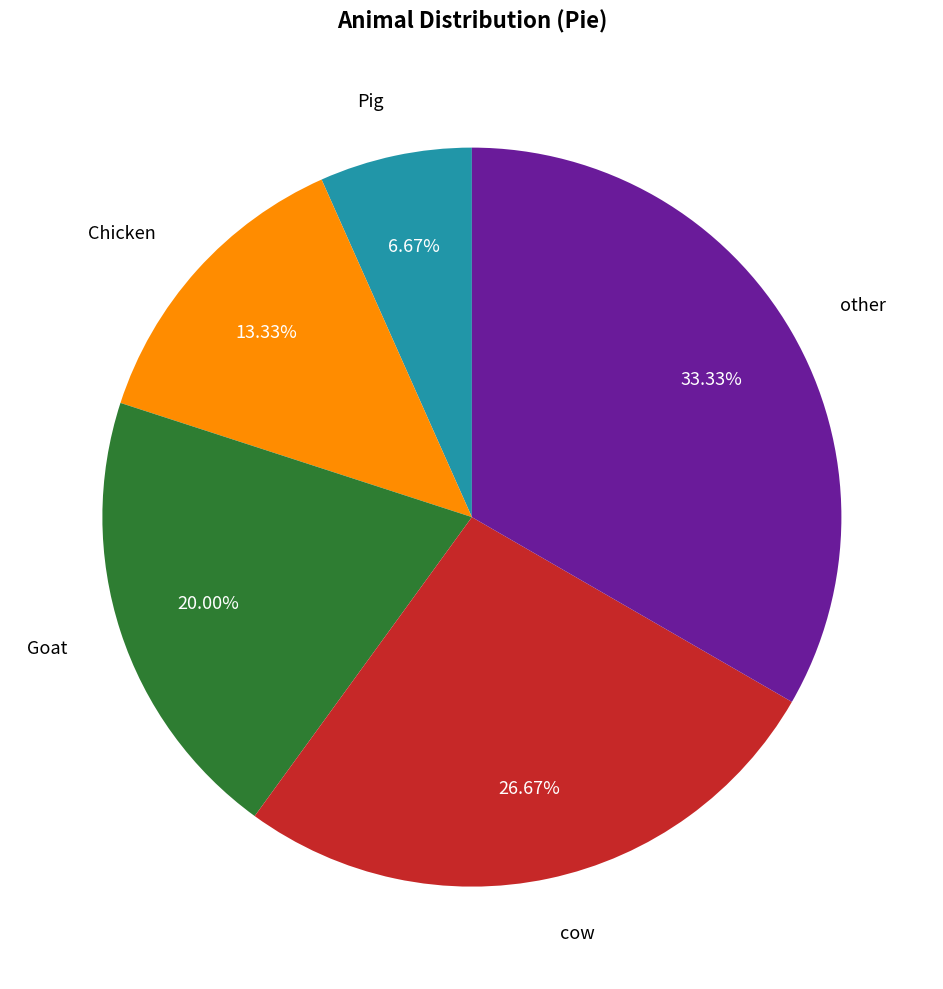

To the nearest percent, what is the average slice percentage?

20%